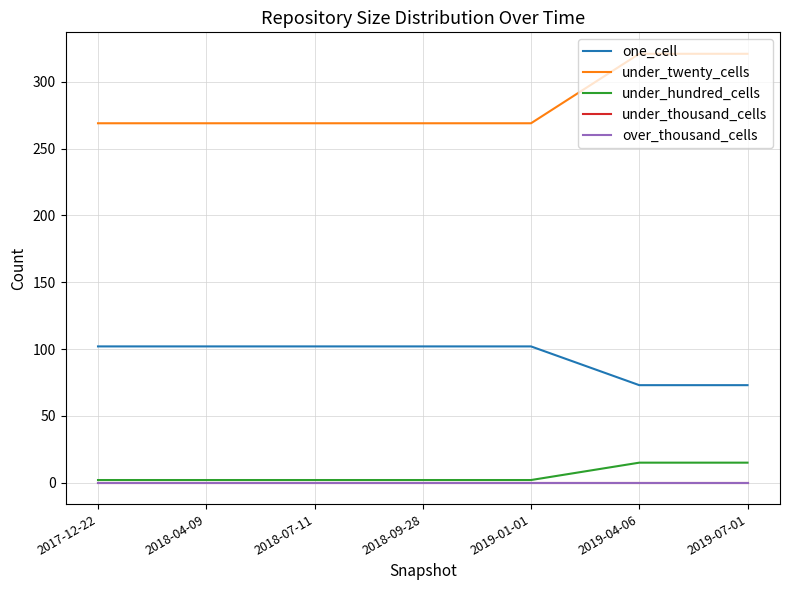

Is this an area chart (filled region under the line)?

No